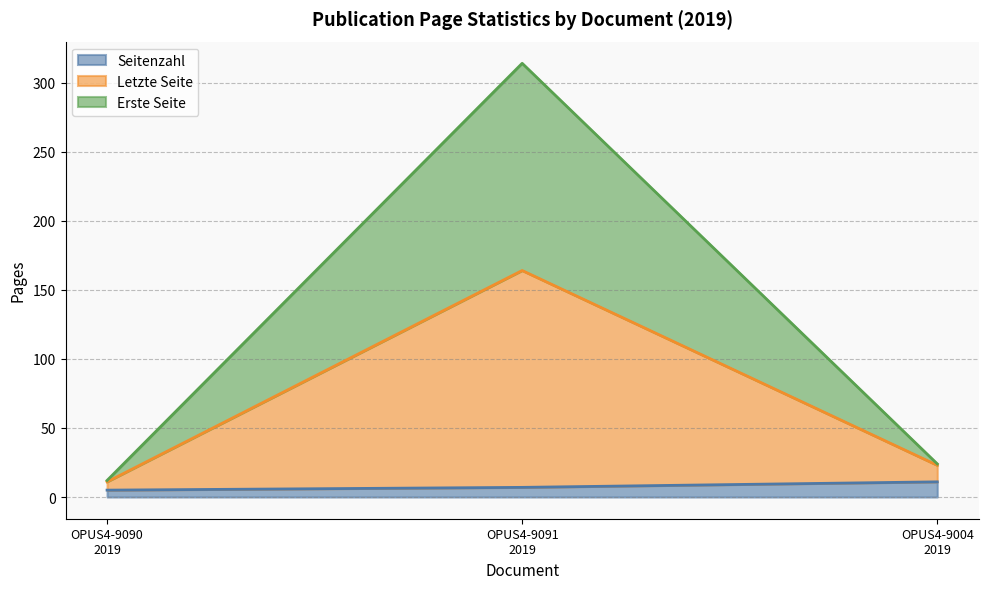

What are all the series names shown in the legend?

Seitenzahl, Letzte Seite, Erste Seite